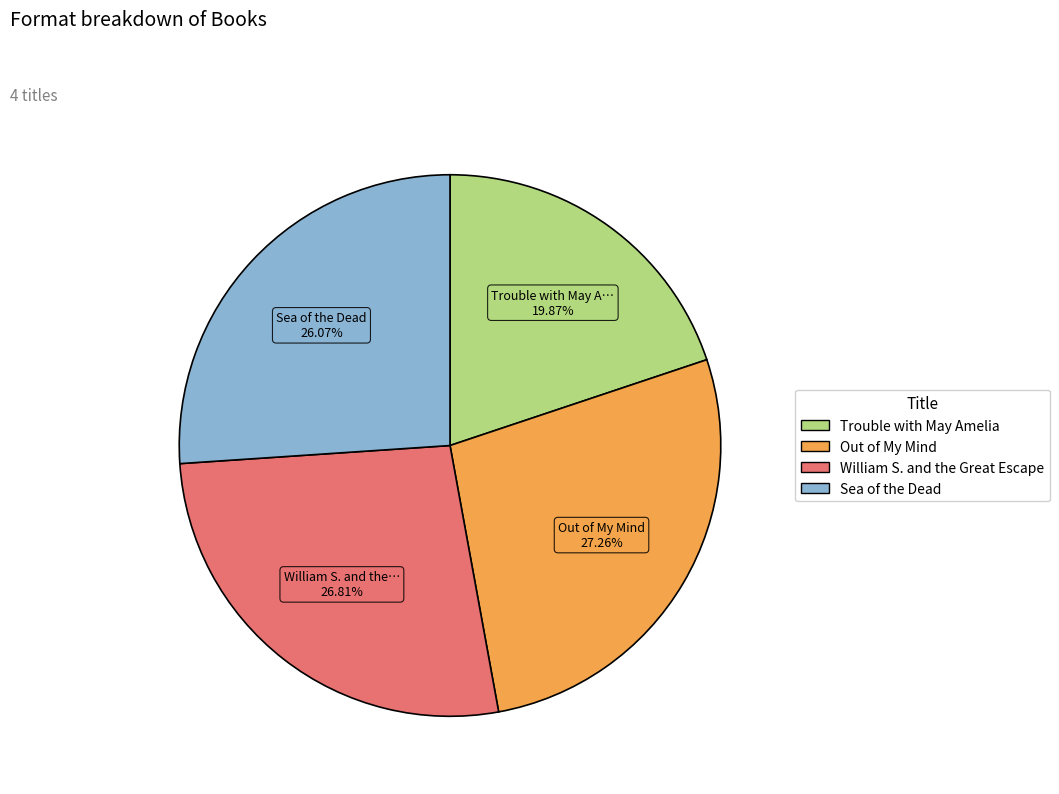

To the nearest percent, what percentage of the pie is Sea of the Dead?

26%